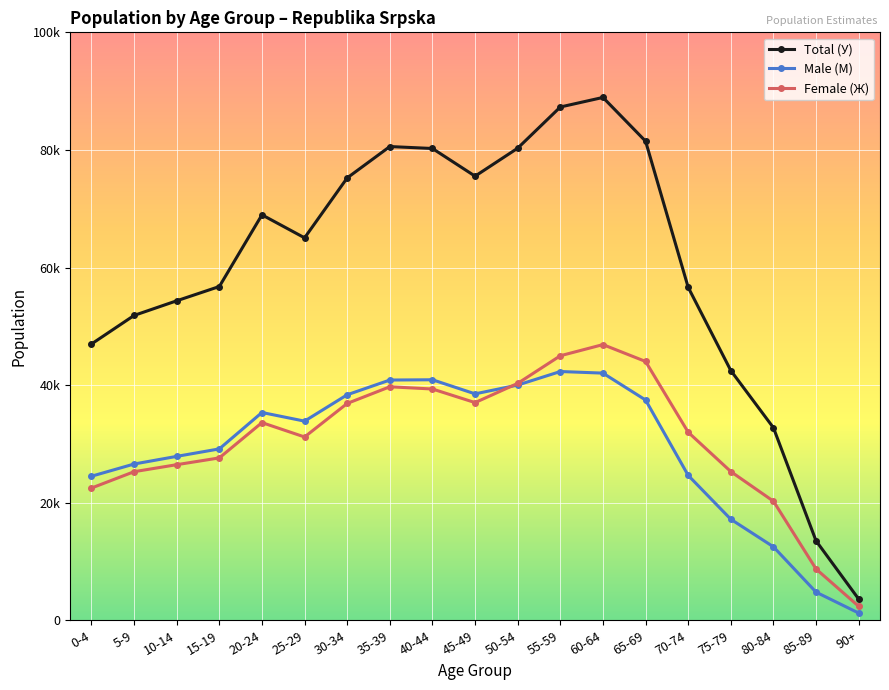

Is this an area chart (filled region under the line)?

No